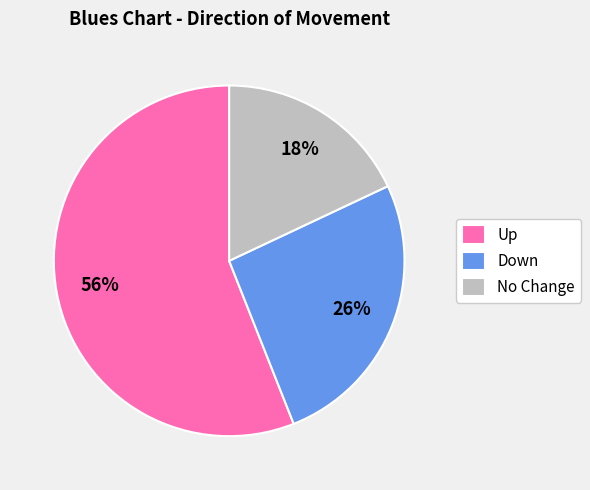

Which category has the biggest portion of the pie?

Up